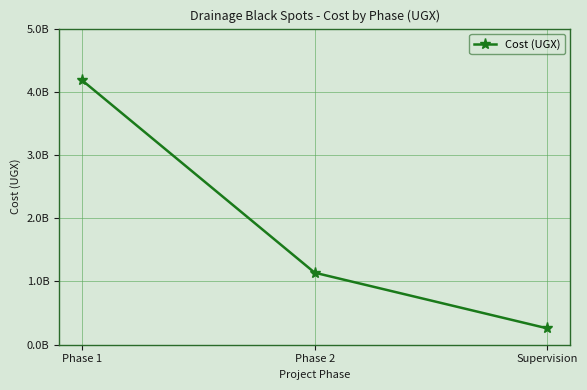

Reading left to right, transcribe all the data shown in this chart.

4181073515	1139079413	259100000